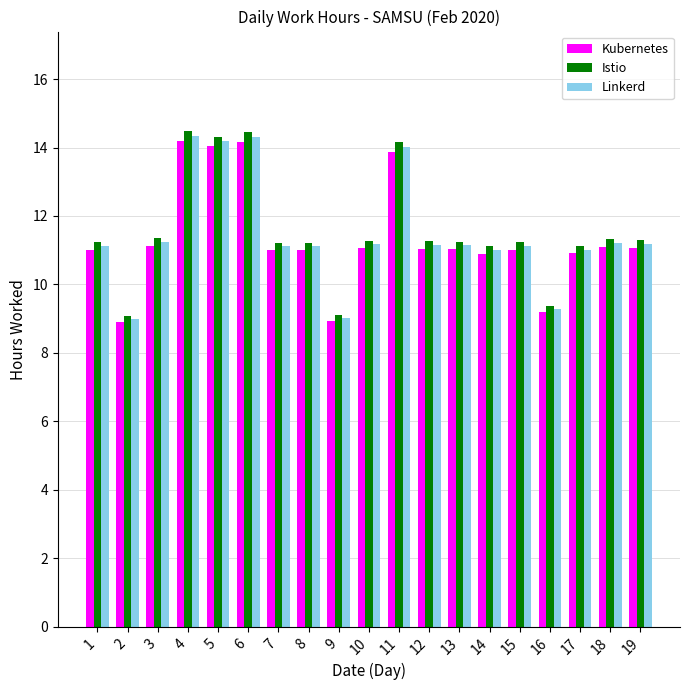

What are all the series names shown in the legend?

Kubernetes, Istio, Linkerd